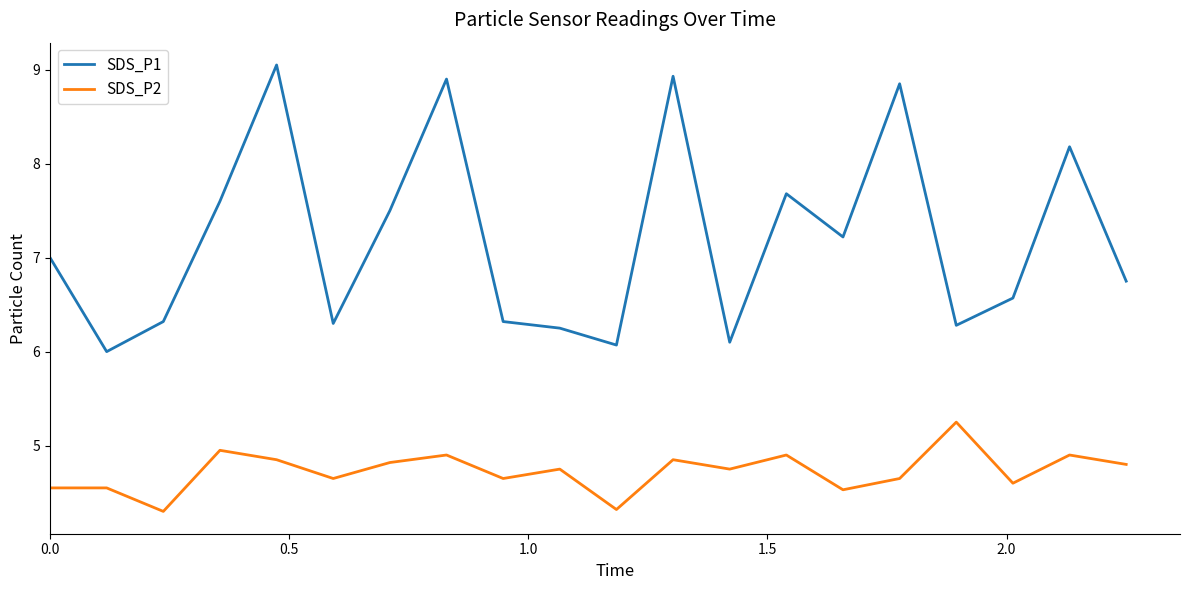

True or false: SDS_P1 and SDS_P2 intersect in this chart.

False